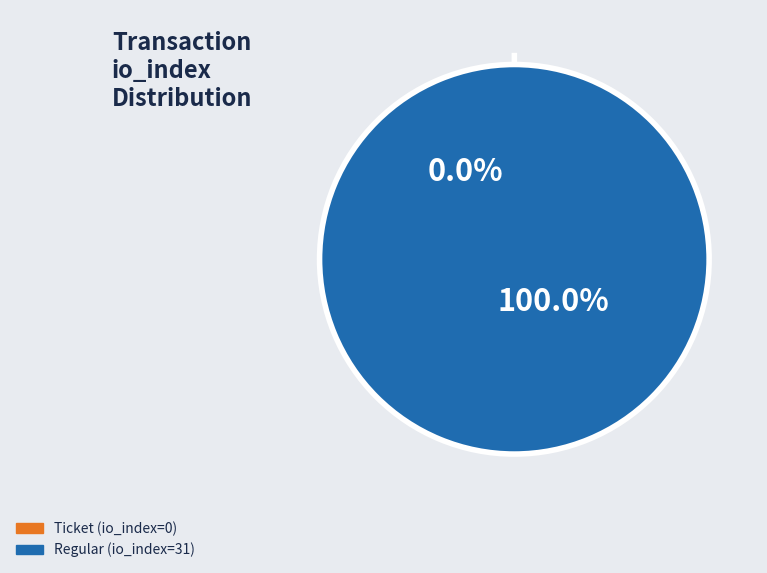

Which category has the smallest portion of the pie?

Ticket (io_index=0)